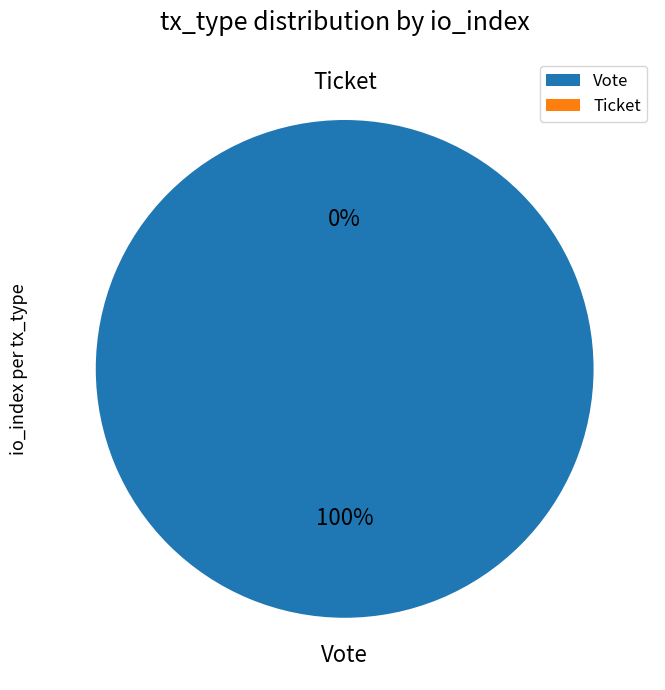

What is the change in value from Vote to Ticket?

-1